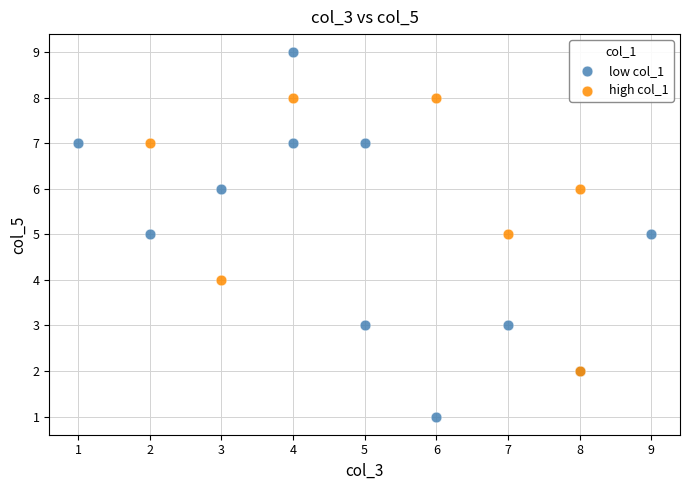

Which series contains the highest Y value?

low col_1